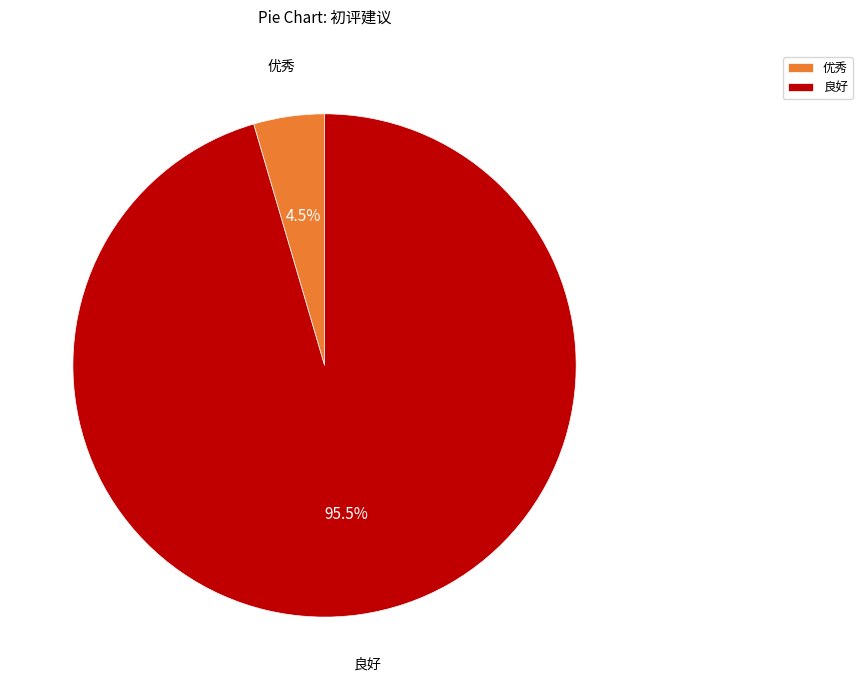

Which category has the biggest portion of the pie?

良好